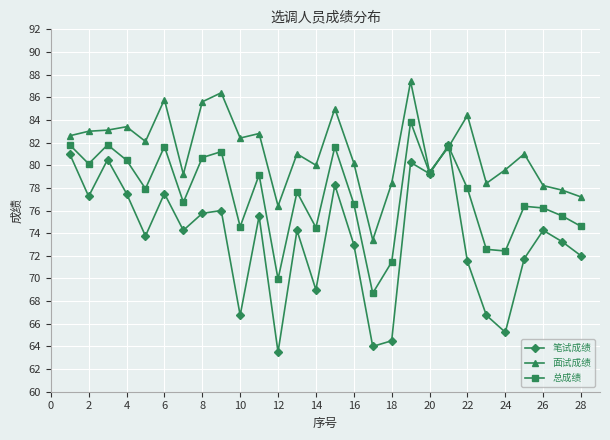

Which series has the widest spread of values?

笔试成绩